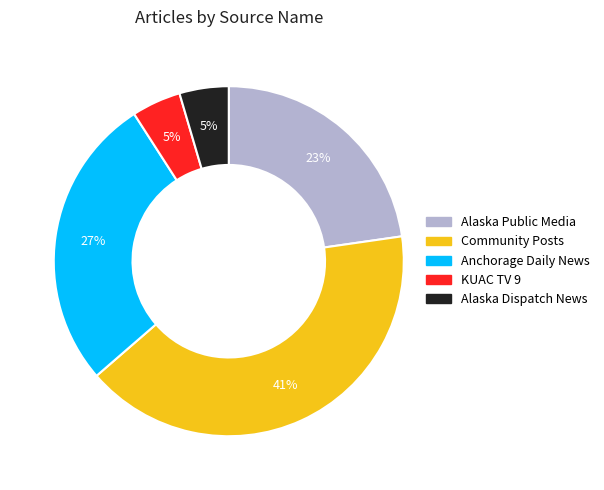

Is there a majority slice in this chart?

No